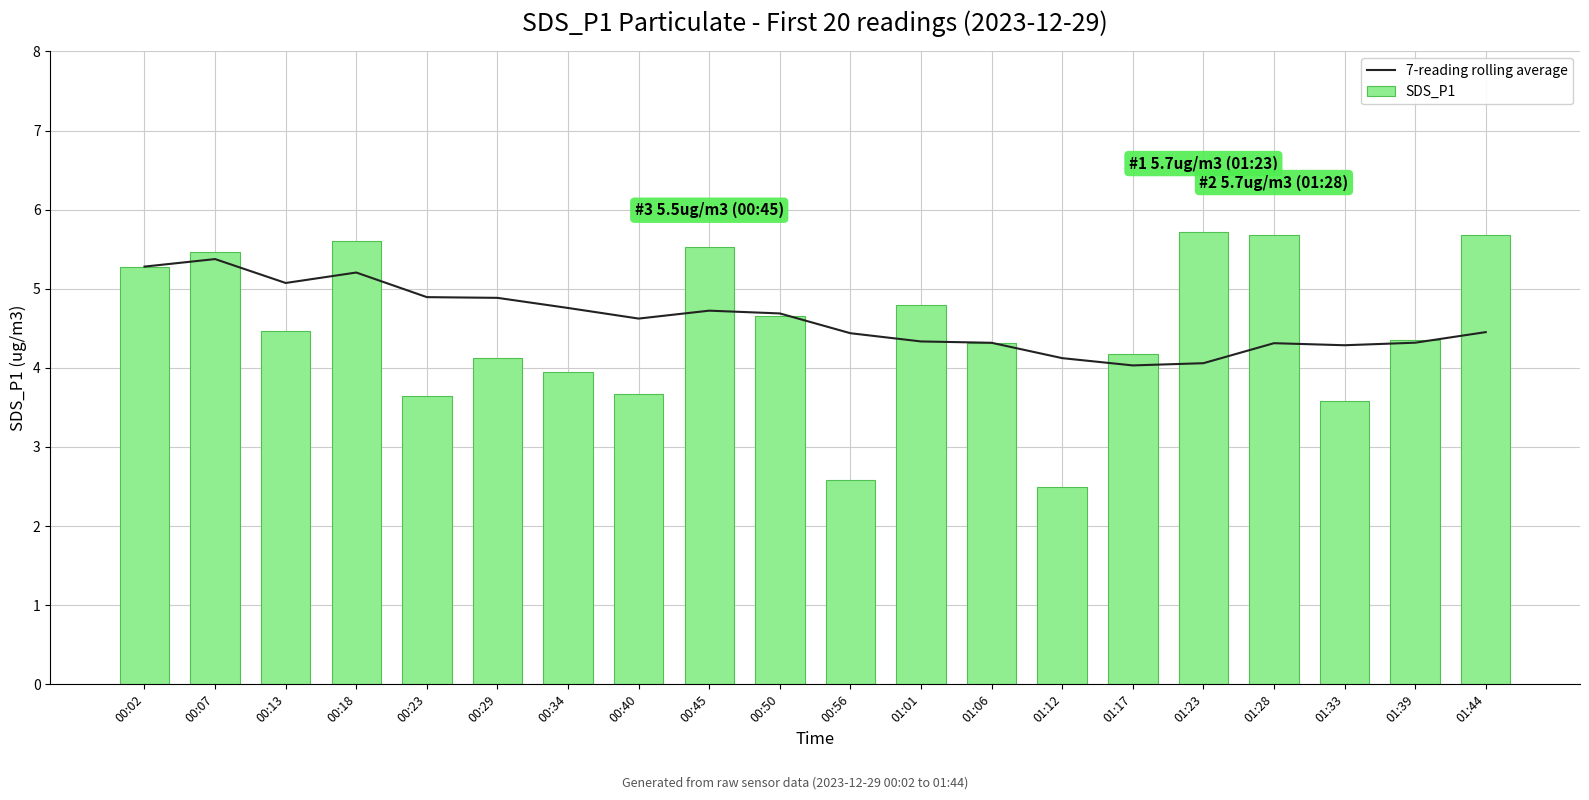

At how many categories does at least one series exceed 2?

20